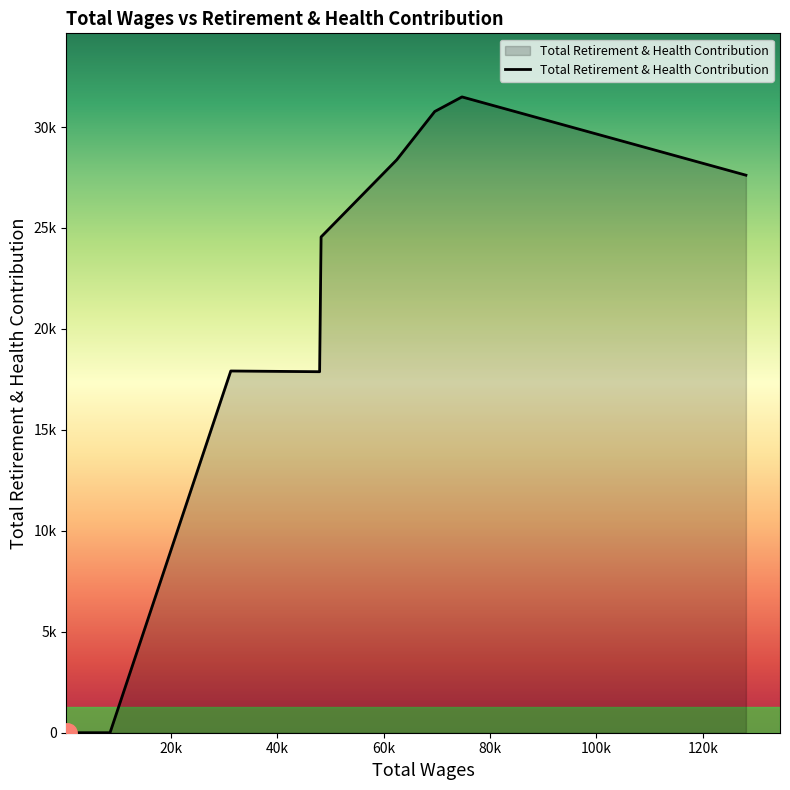

Count the number of values greater than 0.

7